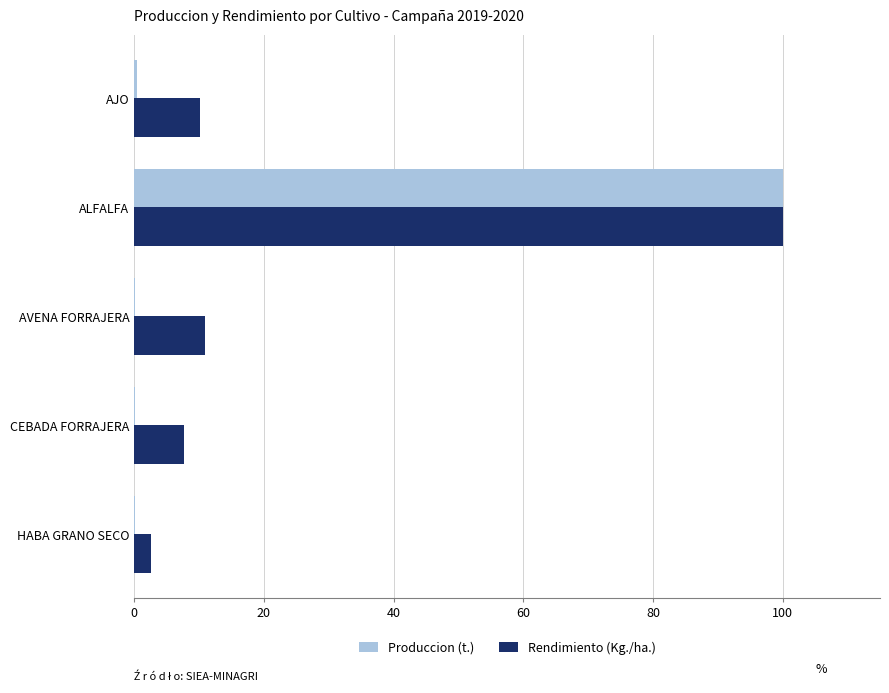

Which category has the highest value in the Produccion (t.) series?

ALFALFA